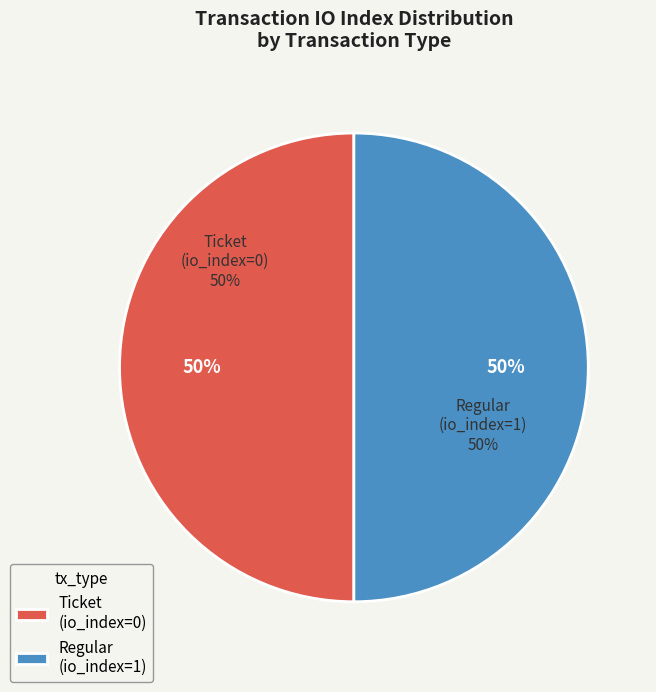

What is the majority slice?

Regular (io_index=1)